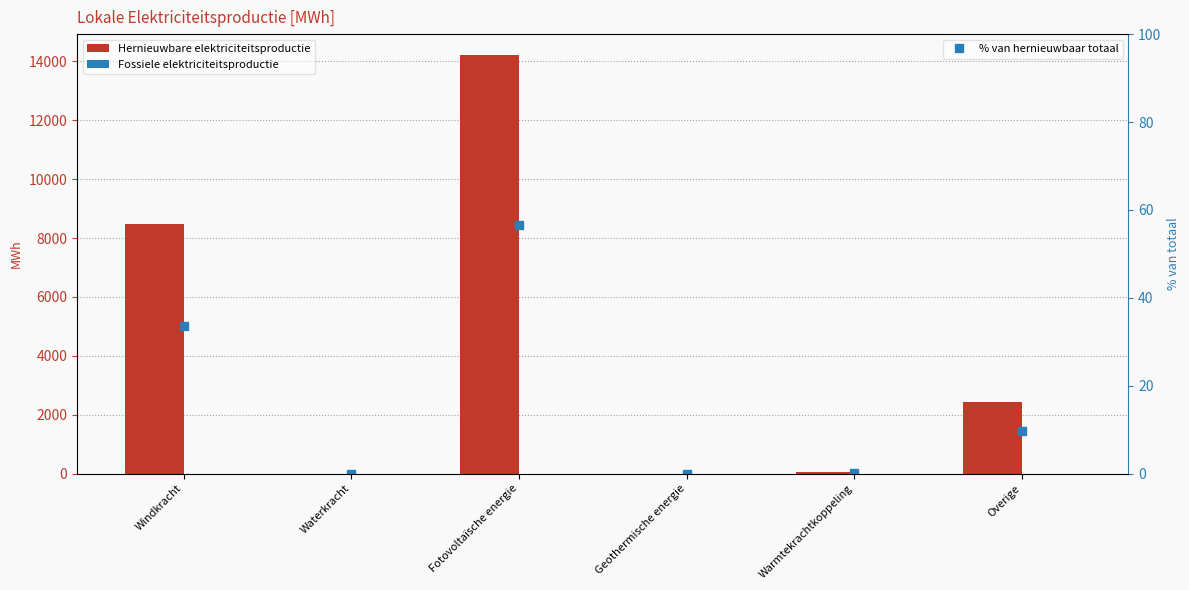

Which series has the largest range (max minus min)?

Hernieuwbare elektriciteitsproductie